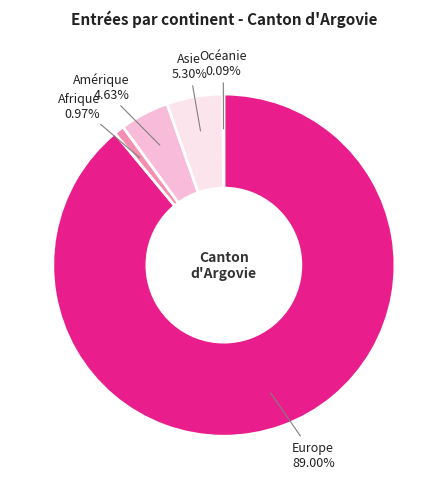

Is there any slice that represents more than half of the pie?

Yes